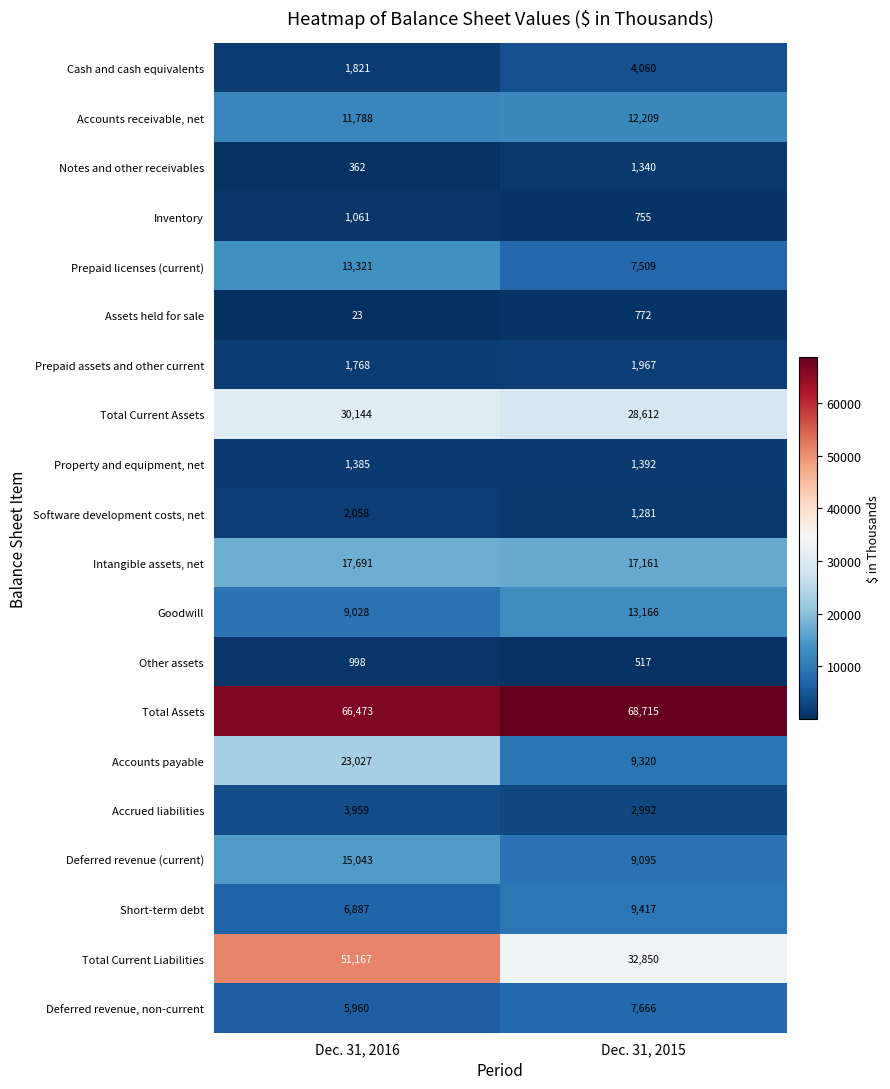

The Accrued liabilities series shows 1402 at Dec. 31, 2016. True or false?

False